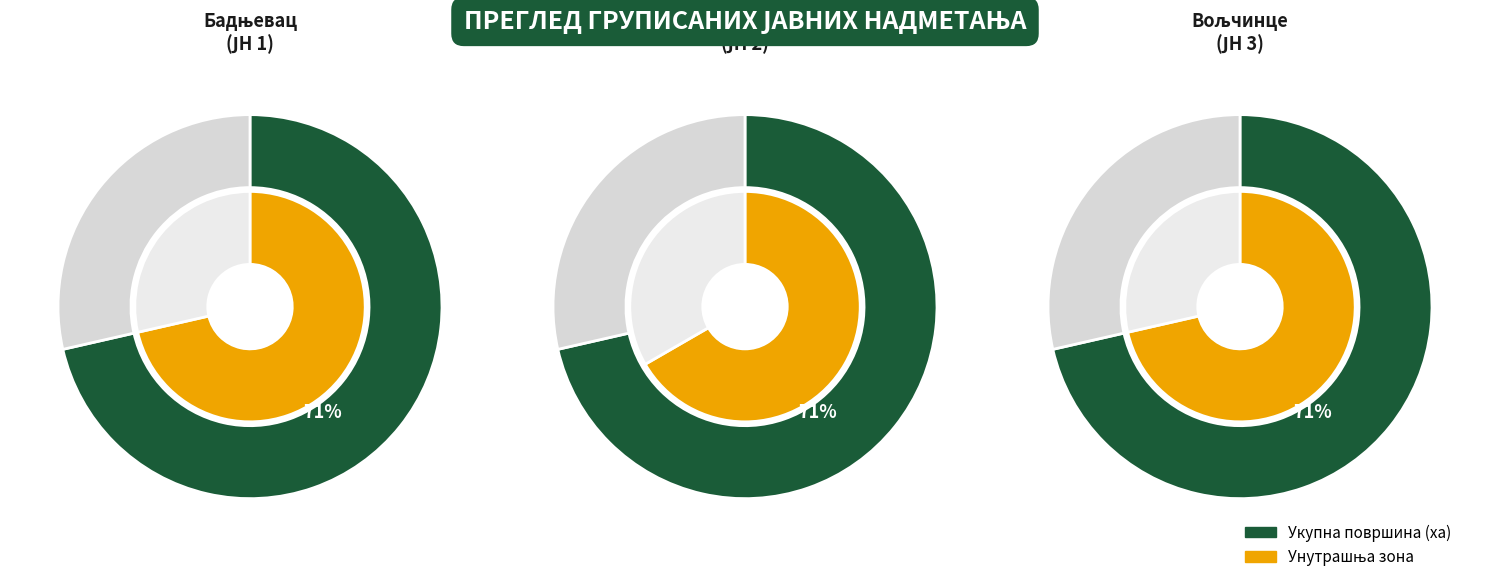

How many slices are in this pie chart?

4